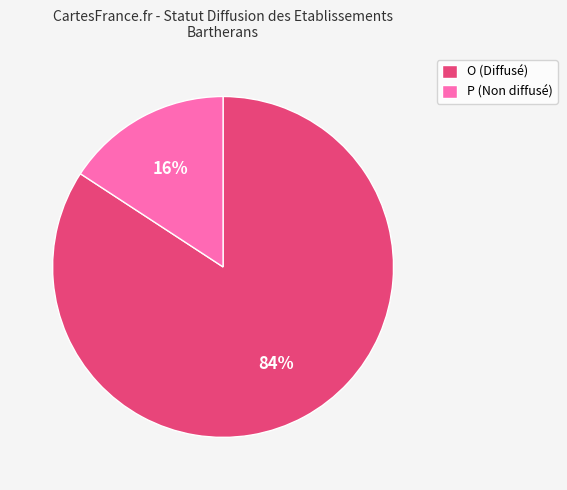

How many slices are in this pie chart?

2